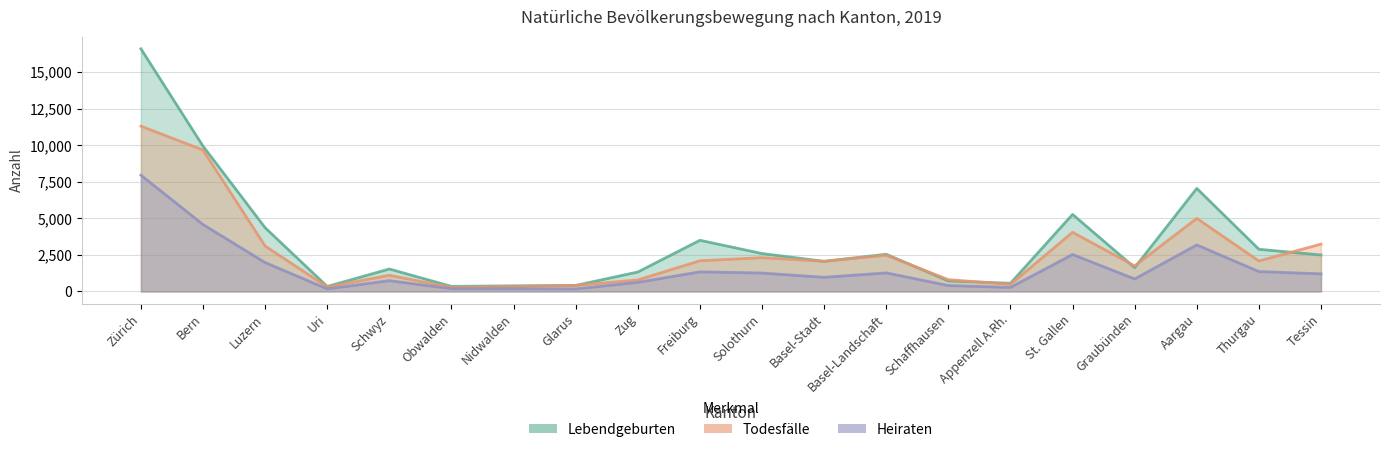

Is it true that Todesfälle equals 4047 at St. Gallen?

True